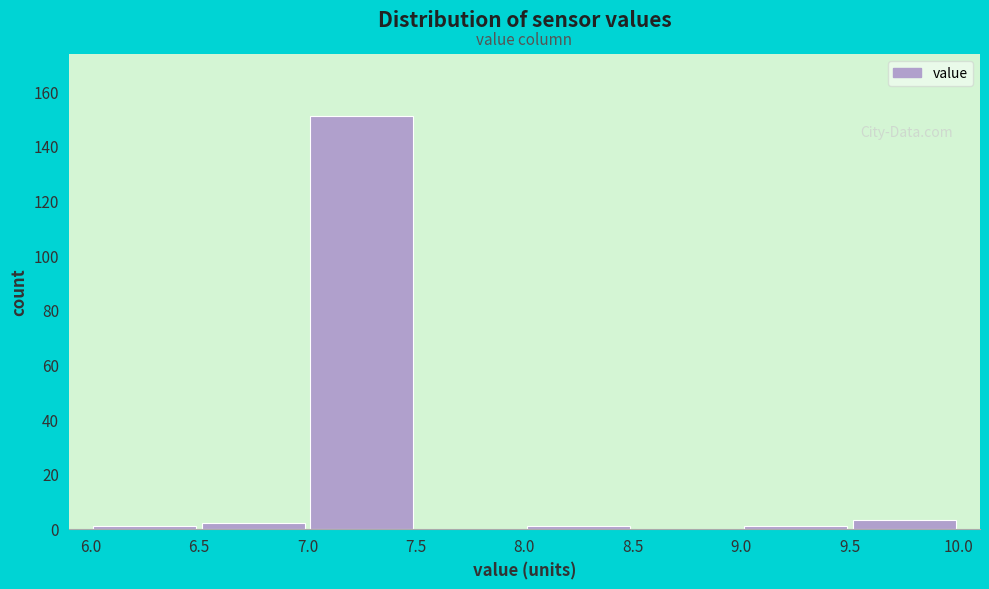

What is the height of the bar covering 6.5 to 7.0 on the x-axis? The values are not printed on the chart, so give them approximately, as read against the axis.

2